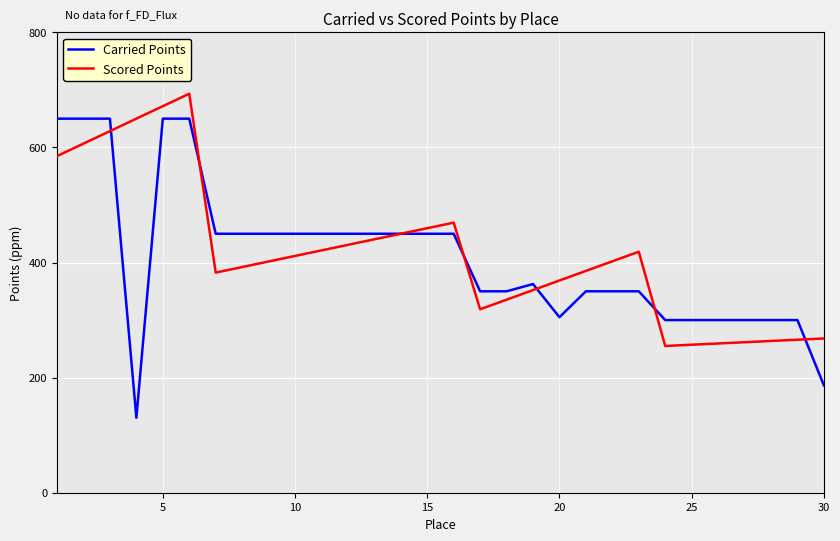

What is the lowest value of the Scored Points series?

255.0